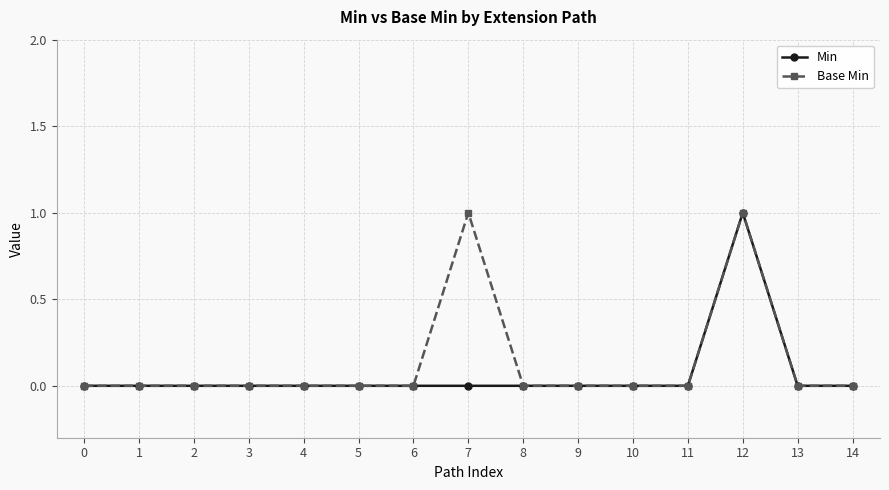

At which category is the sum across all series the highest?

12